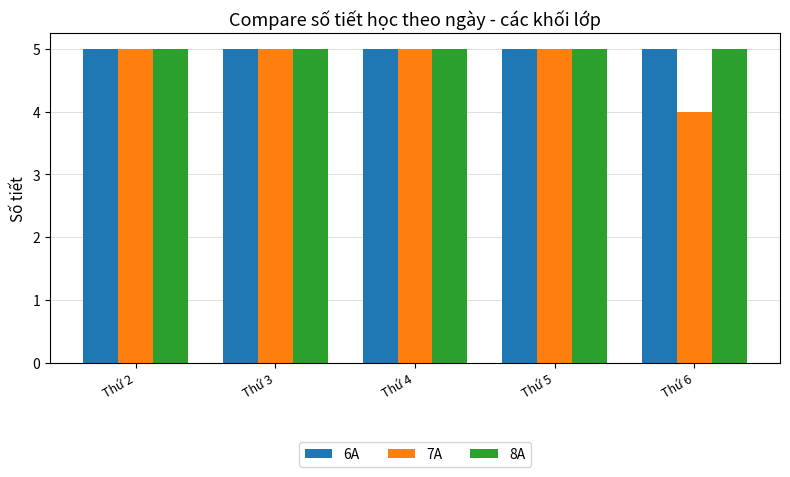

What is the value of the 8A bar at the 3rd from the left?

5